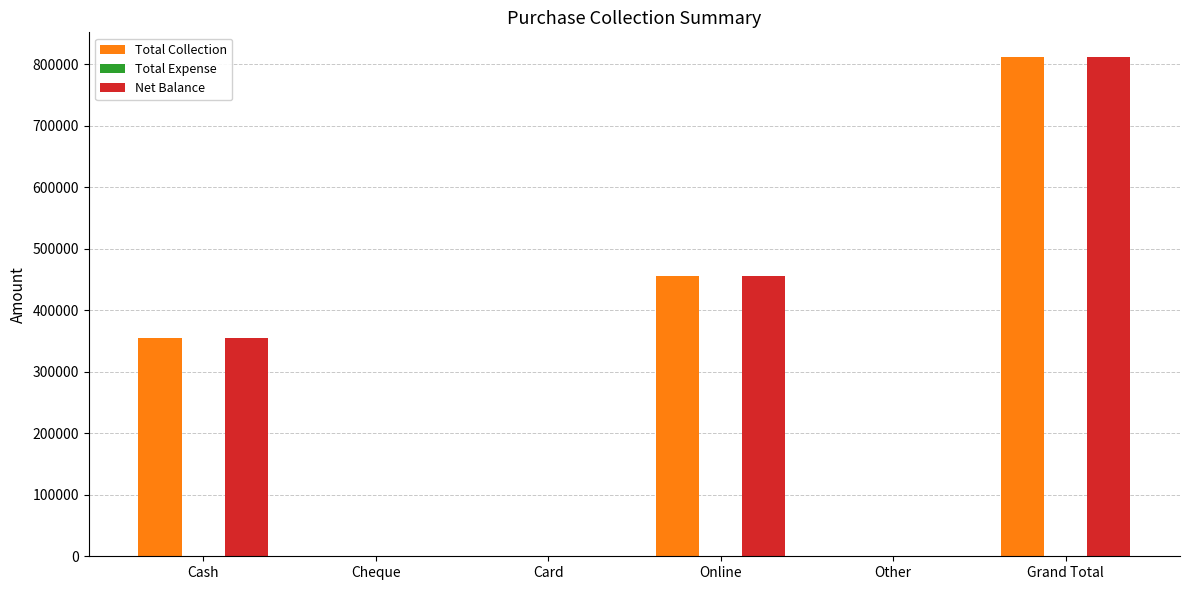

Read the Total Collection value at Cash, to the nearest 100.

355000